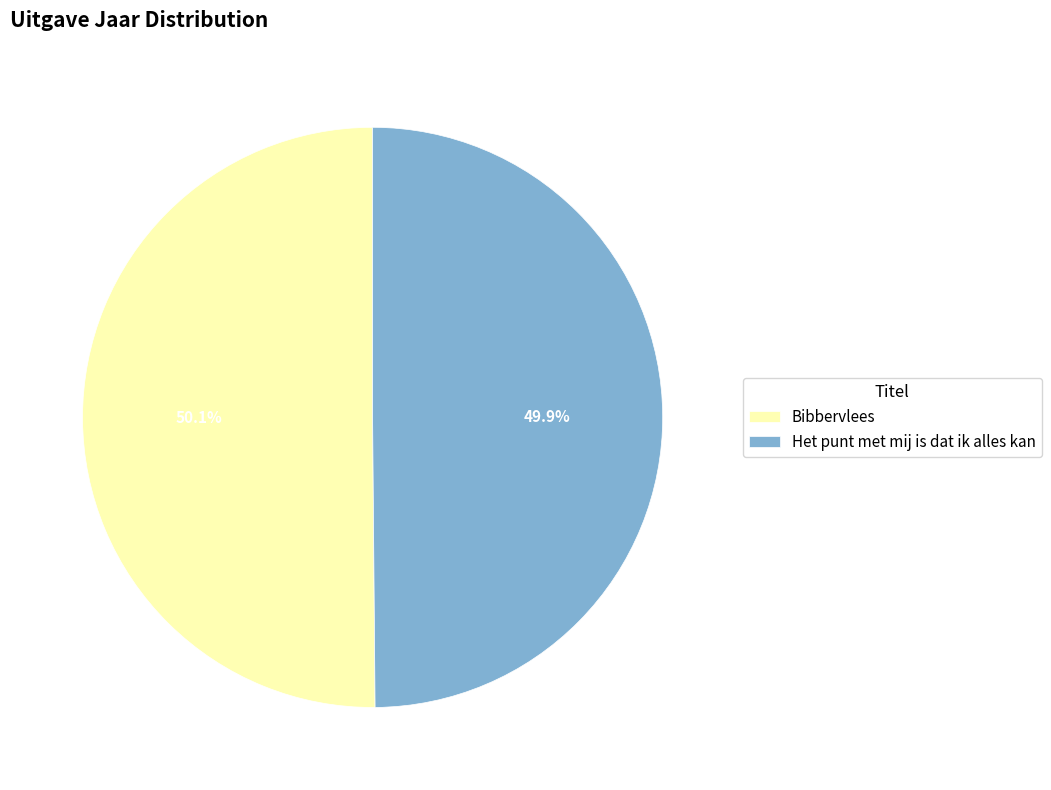

Is the sum of Bibbervlees and Het punt met mij is dat ik alles kan greater than half?

Yes